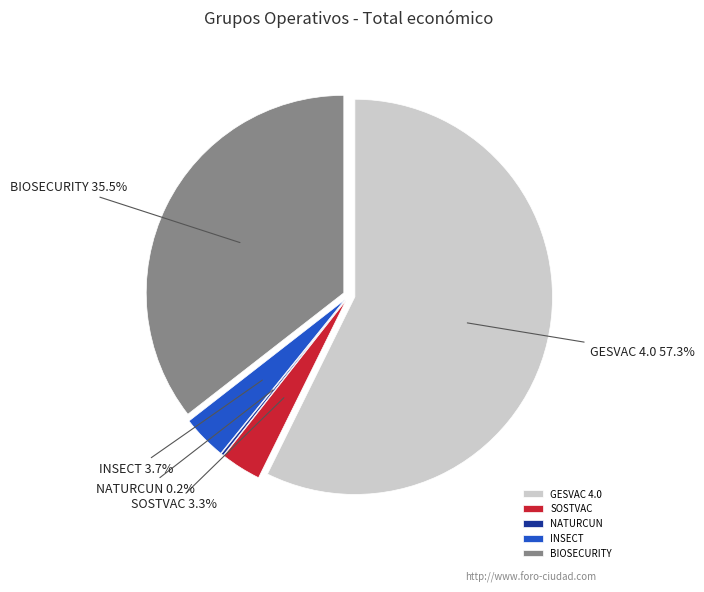

Which category accounts for the majority?

GESVAC 4.0